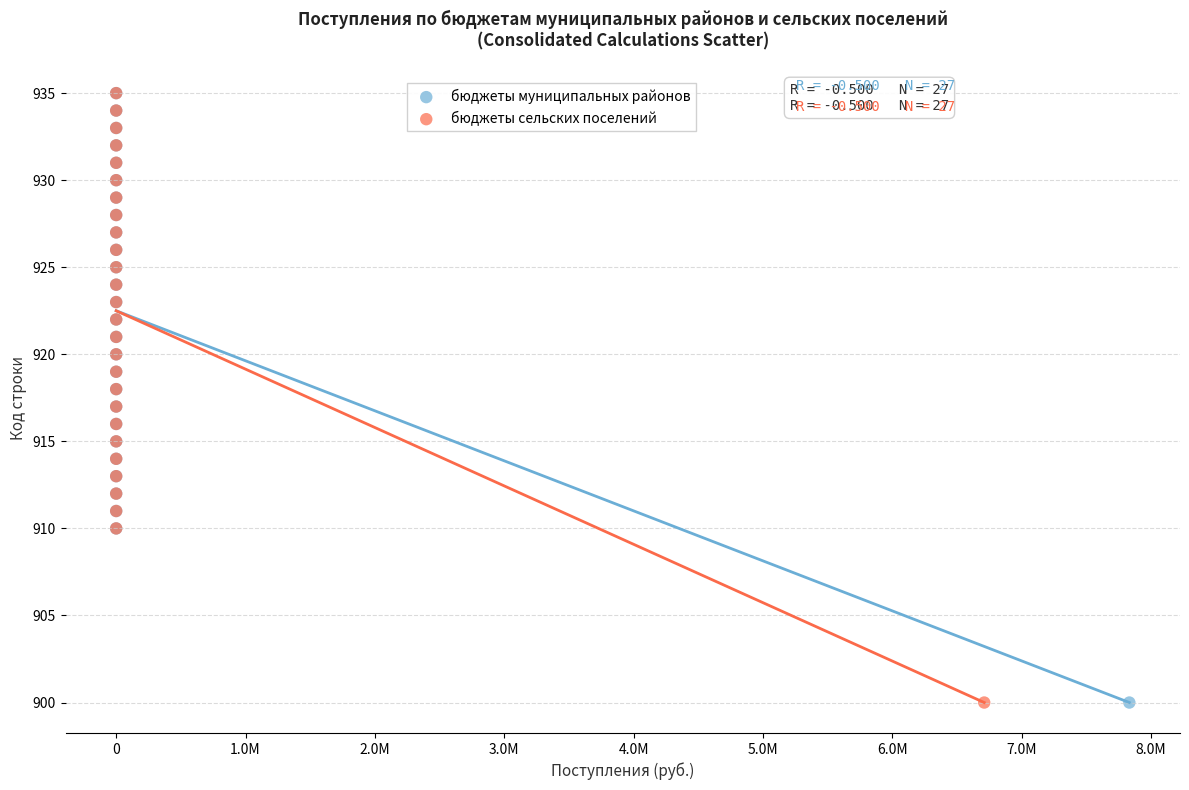

What are all the series names shown in the legend?

бюджеты муниципальных районов, бюджеты сельских поселений